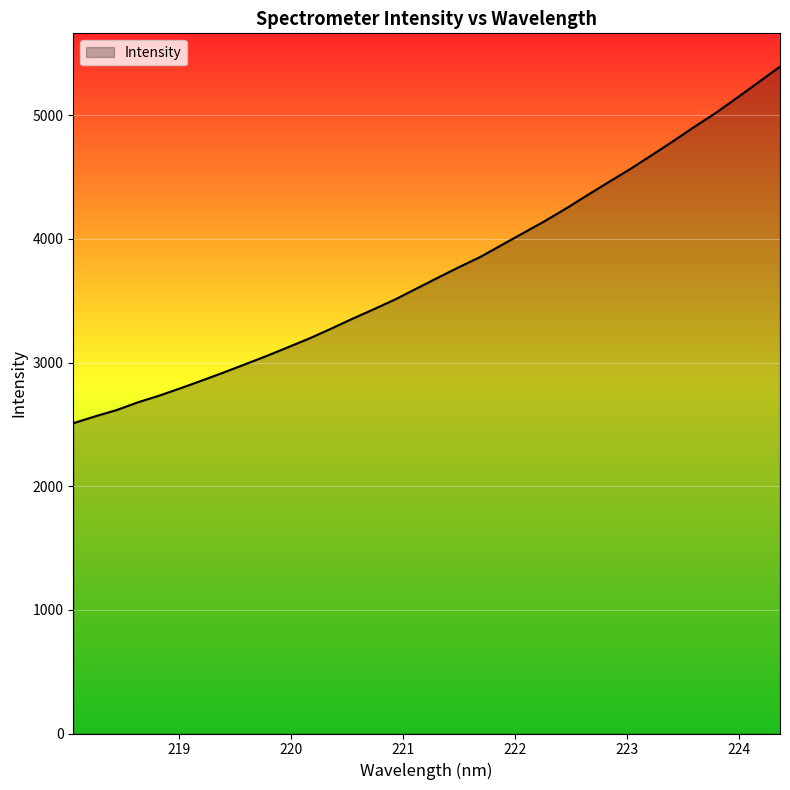

What is the maximum value shown in the chart?

5392.2